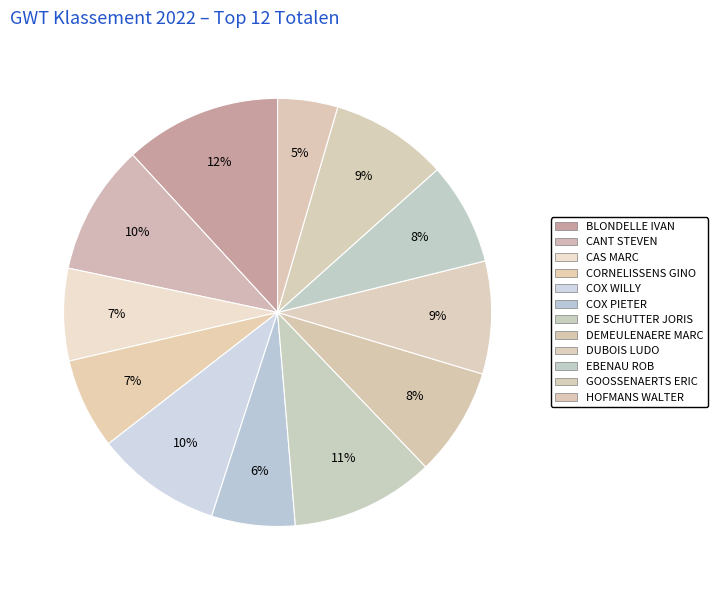

Combined, what portion of the pie is GOOSSENAERTS ERIC and EBENAU ROB?

16.6%